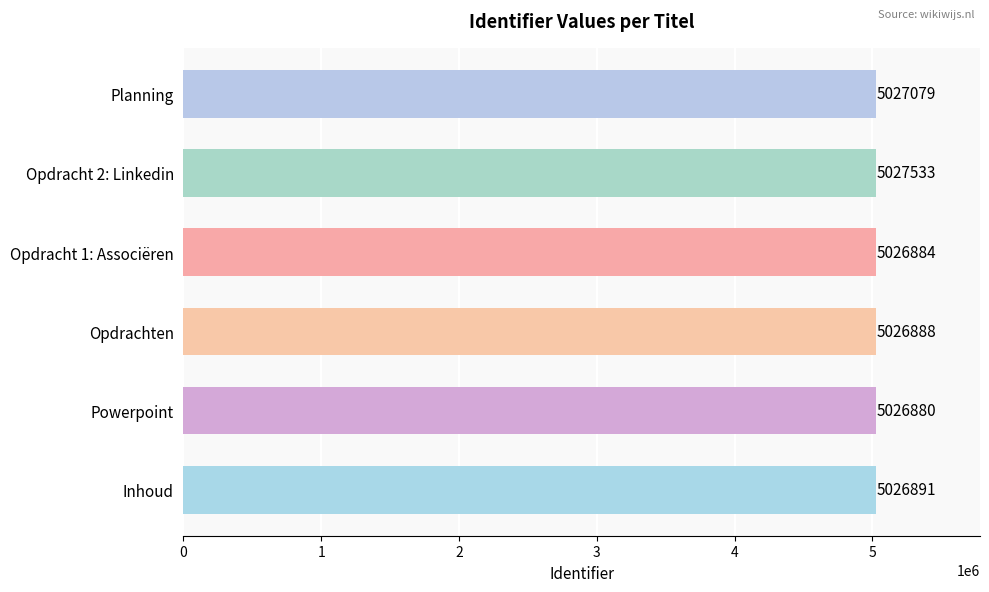

What is the difference between the second highest and minimum values?

199